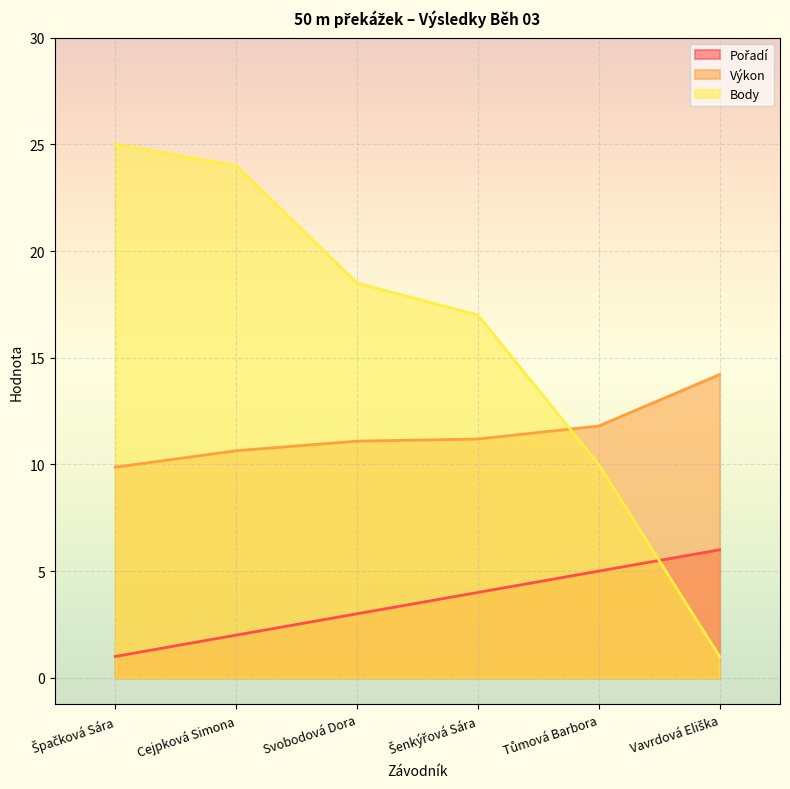

How many values in the Body series exceed 18?

3